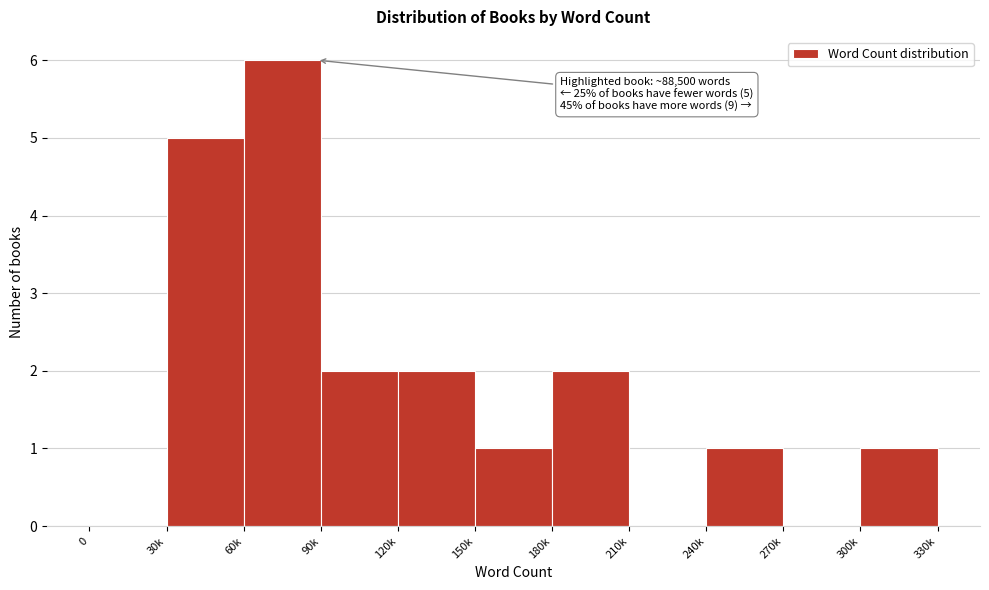

Reading left to right, extract all data points from this chart.

0=0	30k=5	60k=6	90k=2	120k=2	150k=1	180k=2	210k=0	240k=1	270k=0	300k=1